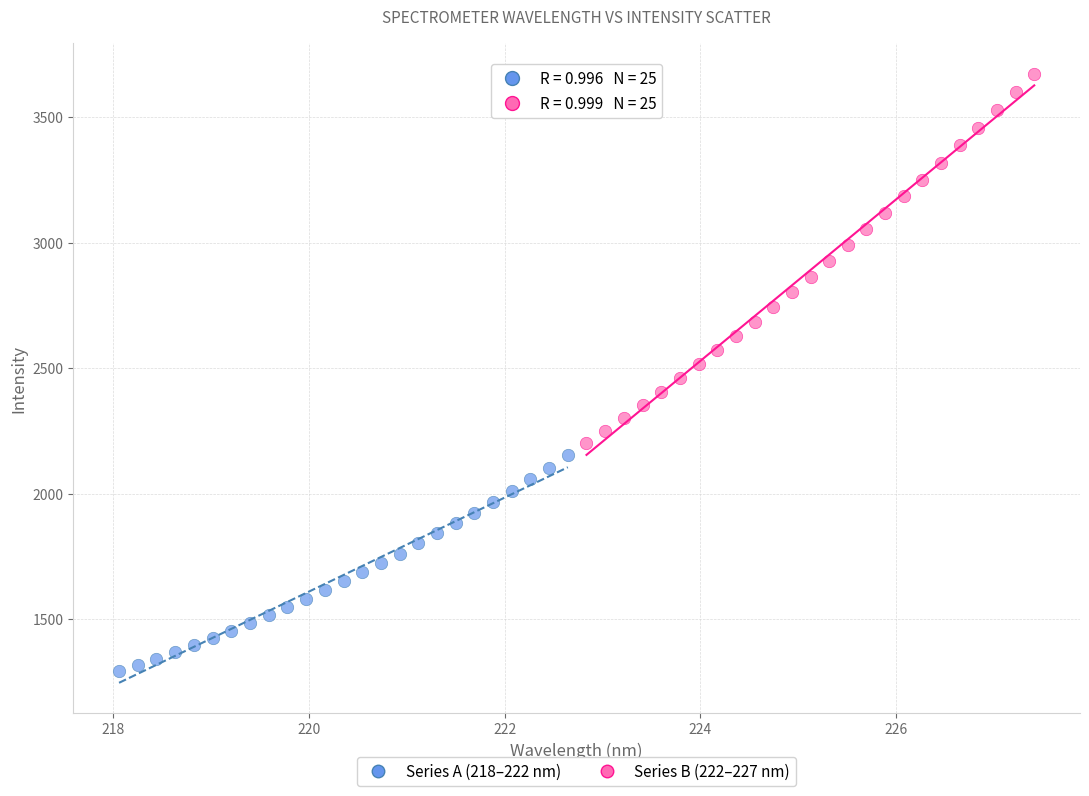

Which series contains the lowest Y value?

Series A (218–222 nm)